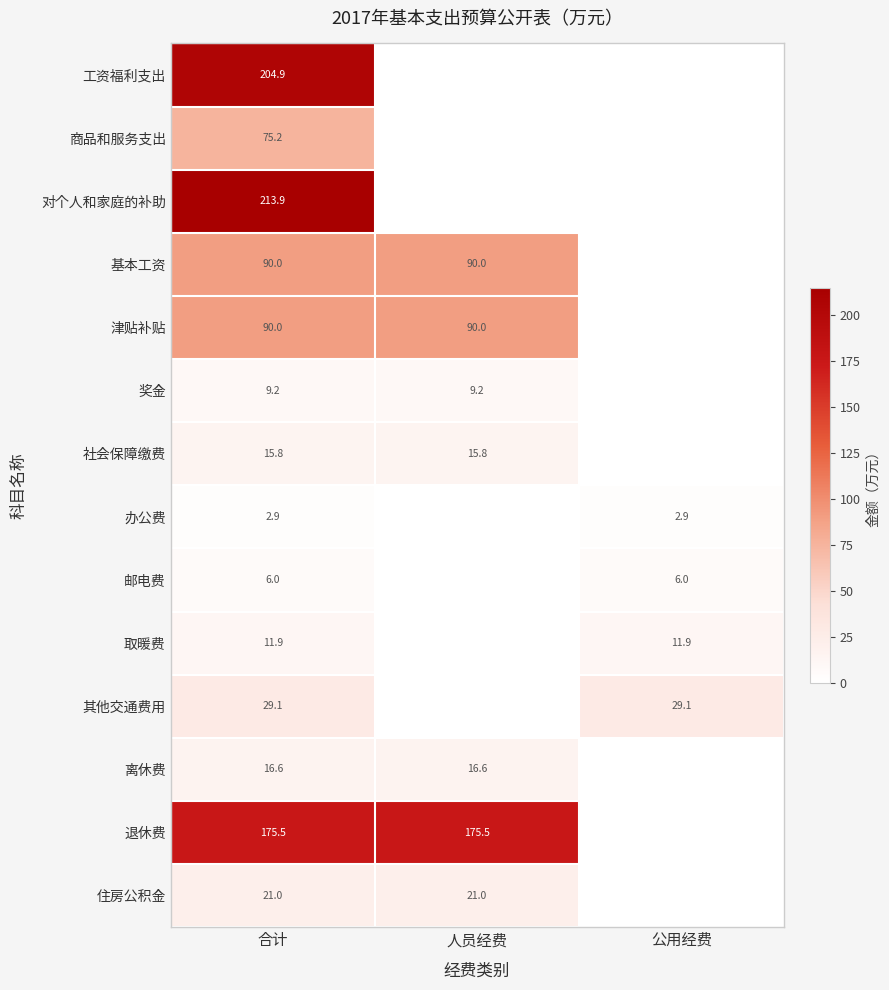

At which category does the chart reach its peak across all series?

合计